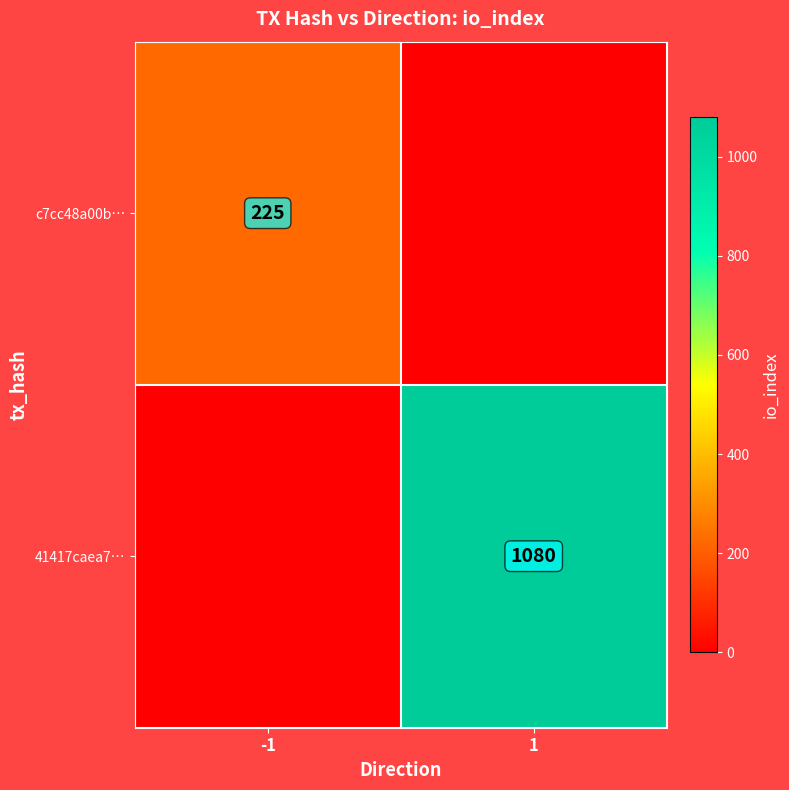

What is the total value across all series at -1?

225